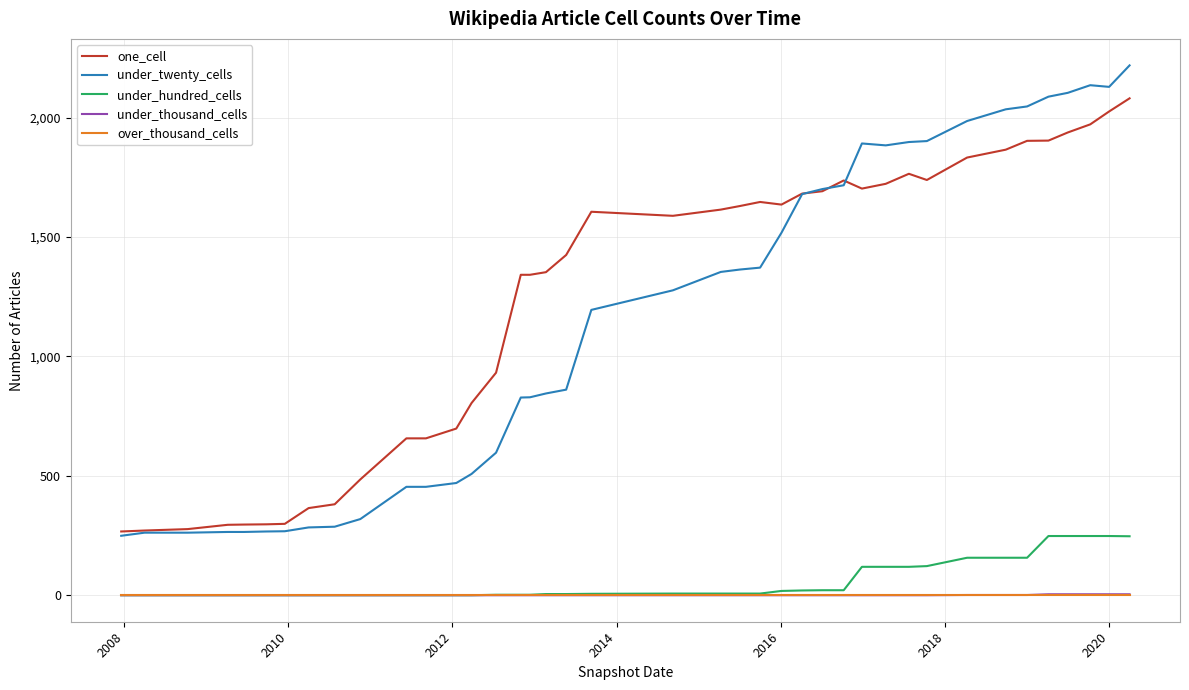

Which series has the largest range (max minus min)?

under_twenty_cells